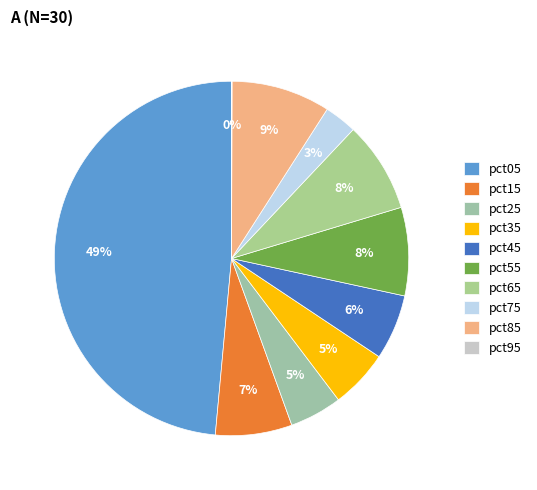

To the nearest percent, what is the combined percentage of pct85 and pct05?

58%